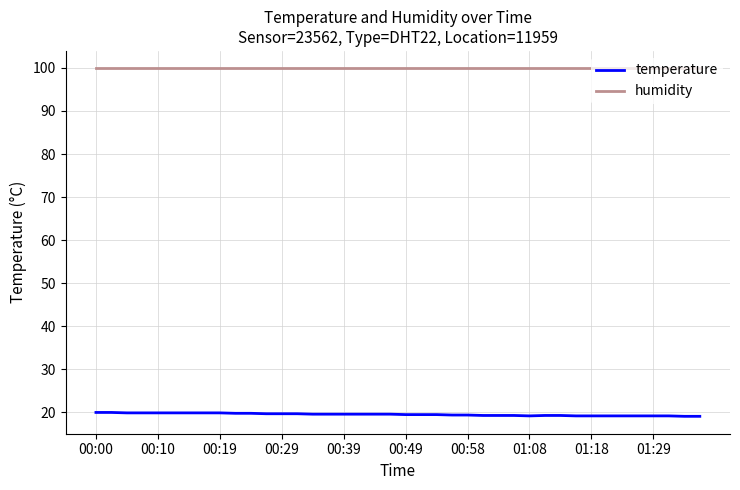

Which series has the largest total across all categories?

humidity